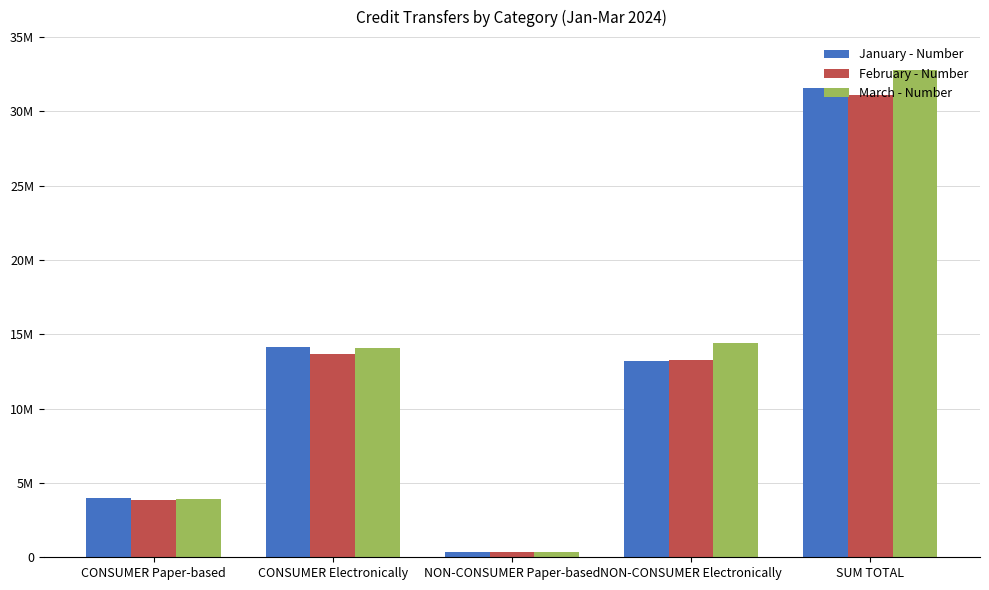

At which label does March - Number first exceed 14101840?

NON-CONSUMER Electronically